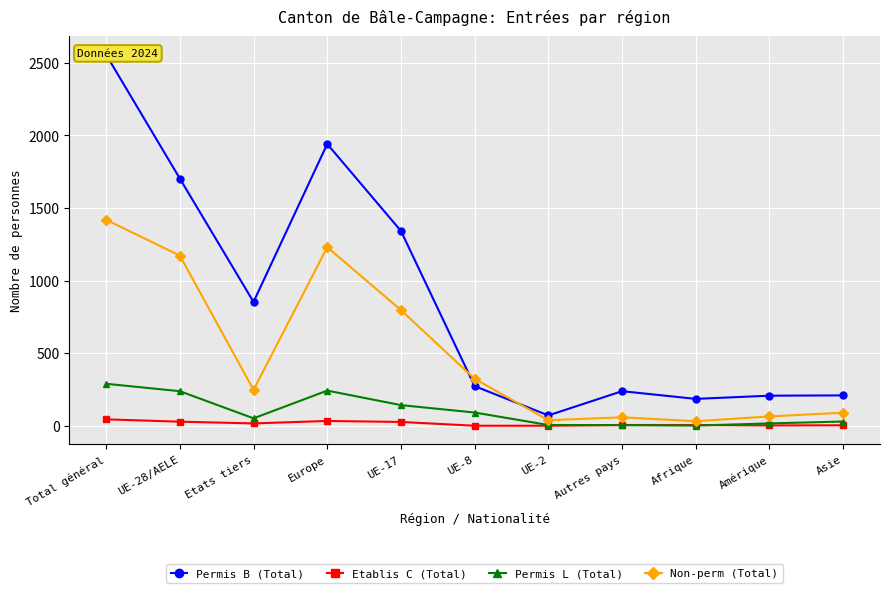

Reading right to left, extract all data points from this chart.

Permis B (Total): 209	207	185	238	71	273	1342	1941	853	1703	2556
Etablis C (Total): 3	2	5	5	0	0	26	33	16	28	44
Permis L (Total): 29	16	1	4	5	91	142	242	51	238	289
Non-perm (Total): 90	64	31	58	38	323	797	1230	247	1172	1419